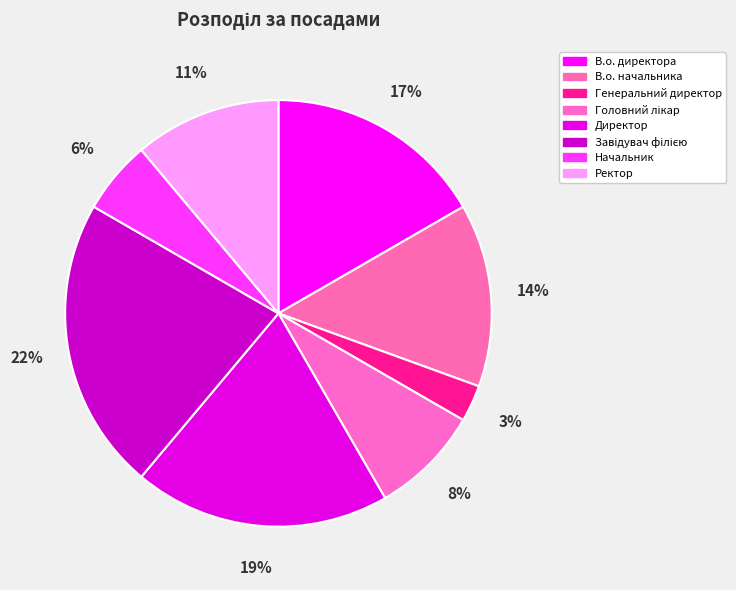

True or false: Головний лікар accounts for 8% of the total.

True